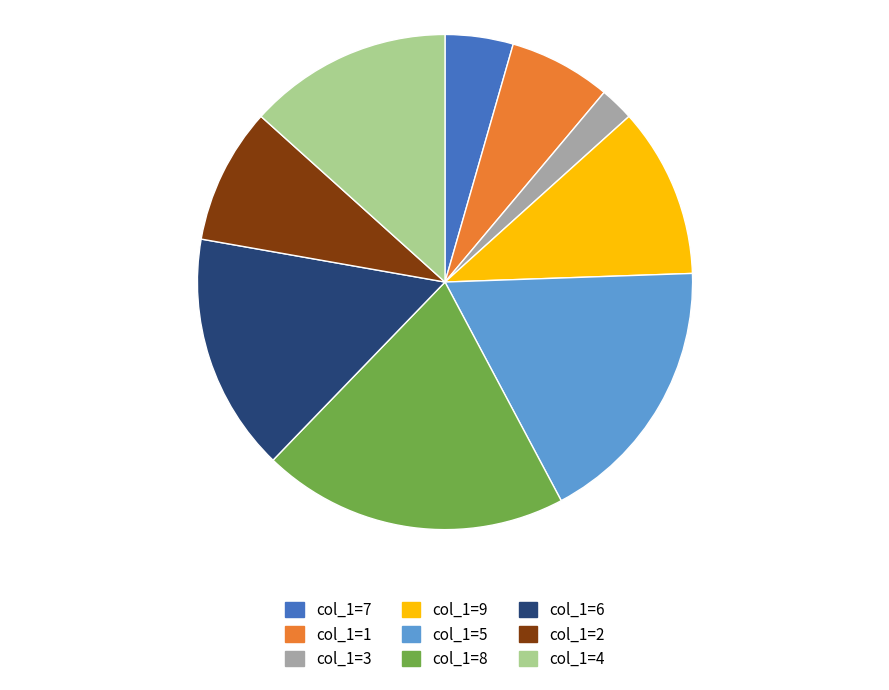

Rank the categories by value from lowest to highest.

col_1=3, col_1=7, col_1=1, col_1=2, col_1=9, col_1=4, col_1=6, col_1=5, col_1=8